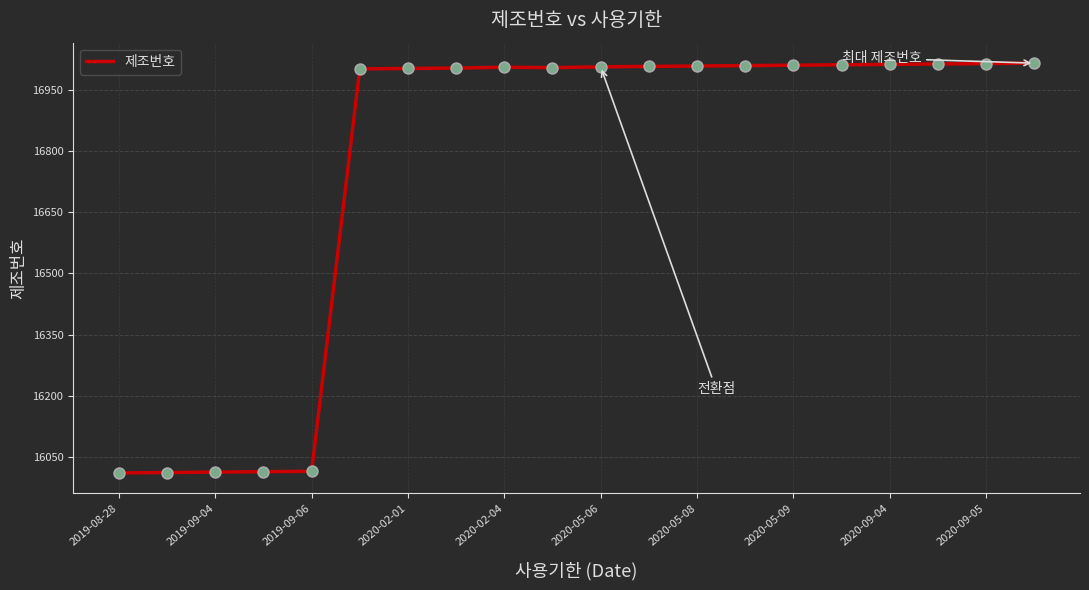

What is the greatest value displayed?

17015